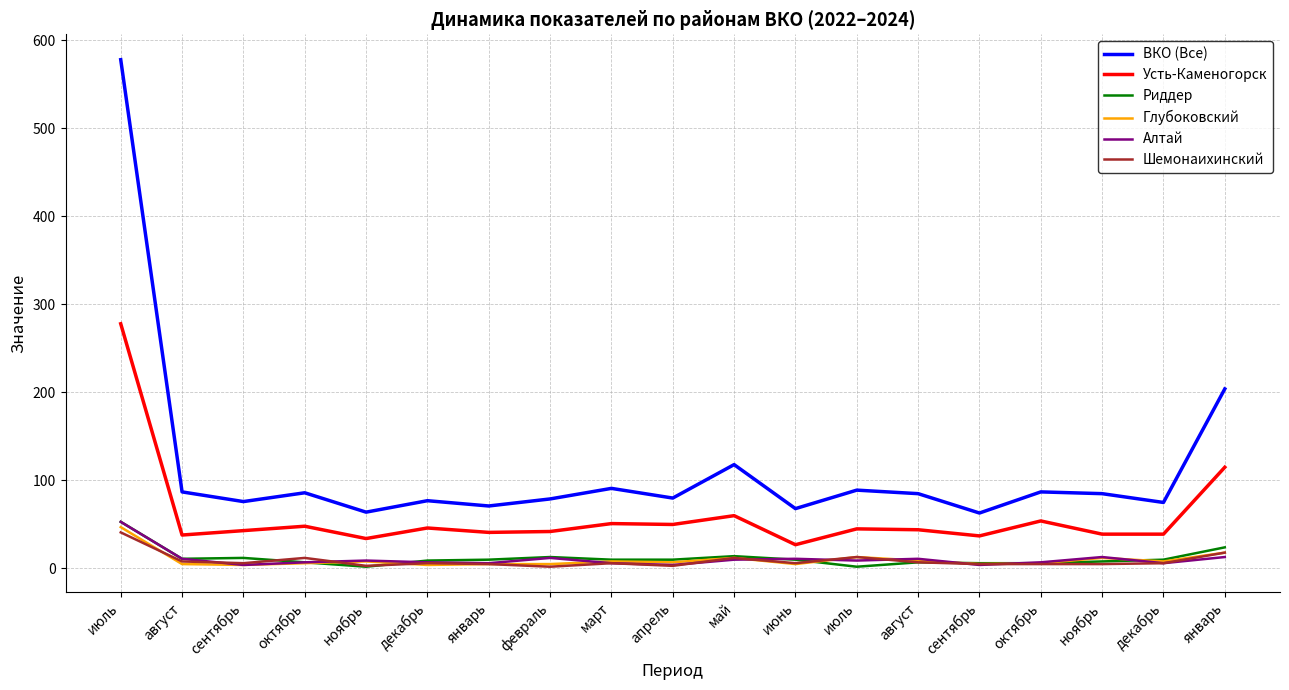

Which series has the widest spread of values?

ВКО (Все)